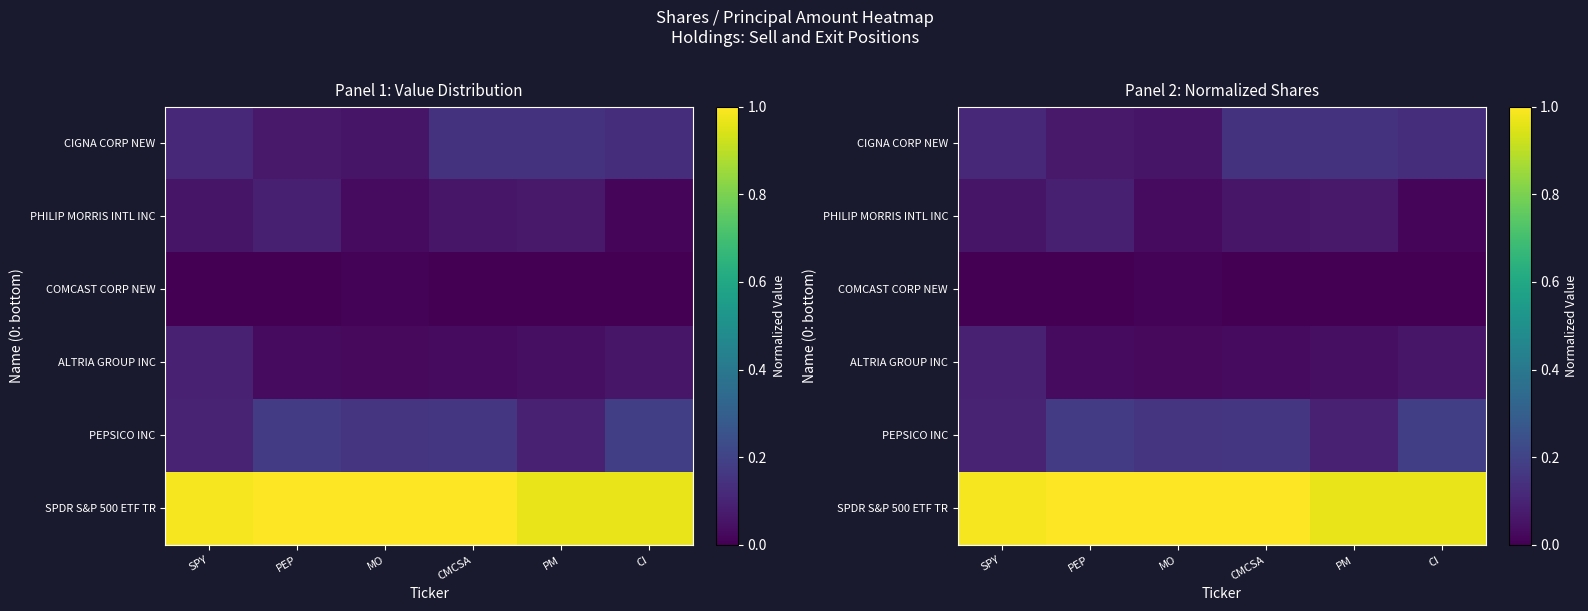

List the series in order of their peak value, highest first.

SPDR S&P 500 ETF TR, PEPSICO INC, CIGNA CORP NEW, ALTRIA GROUP INC, PHILIP MORRIS INTL INC, COMCAST CORP NEW